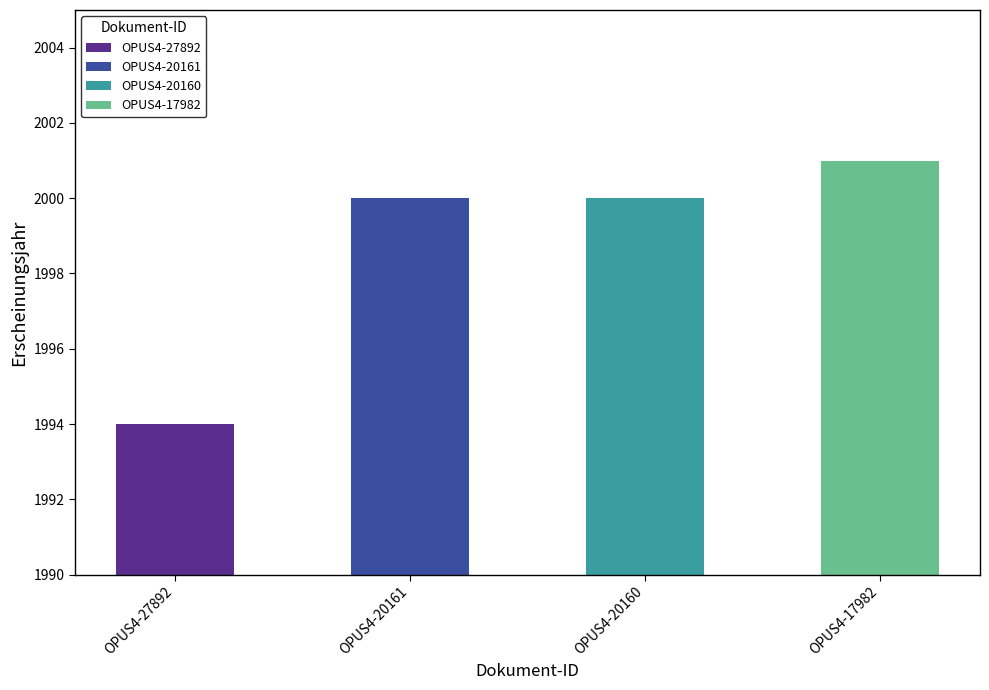

How many bars are there in total?

4